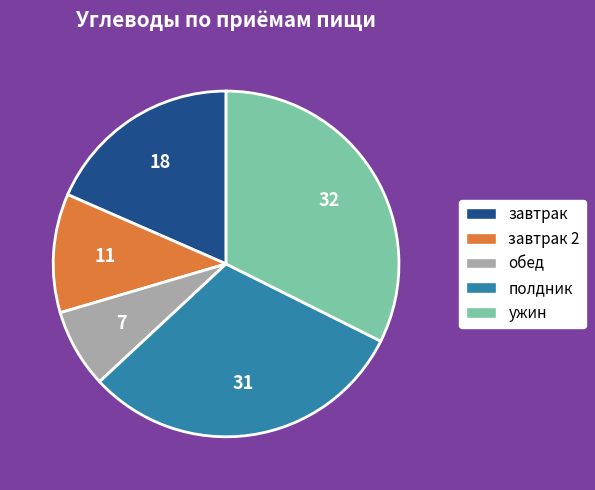

Which slice is the smallest?

обед